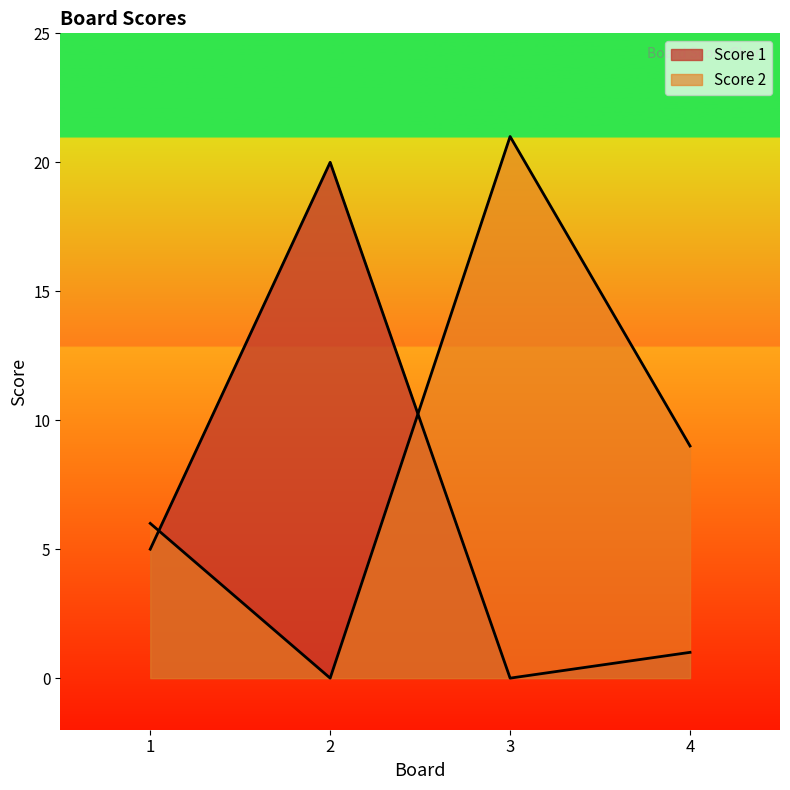

After their last crossing, which series has the higher values: Score 1 or Score 2?

Score 2